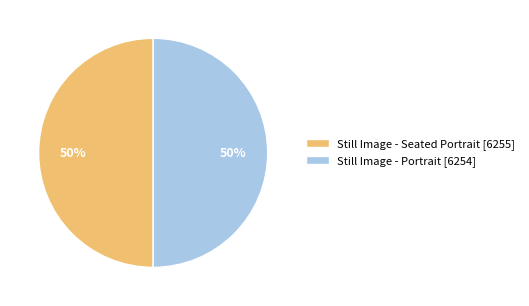

The Still Image - Portrait [6254] slice represents 50% of the pie. True or false?

True